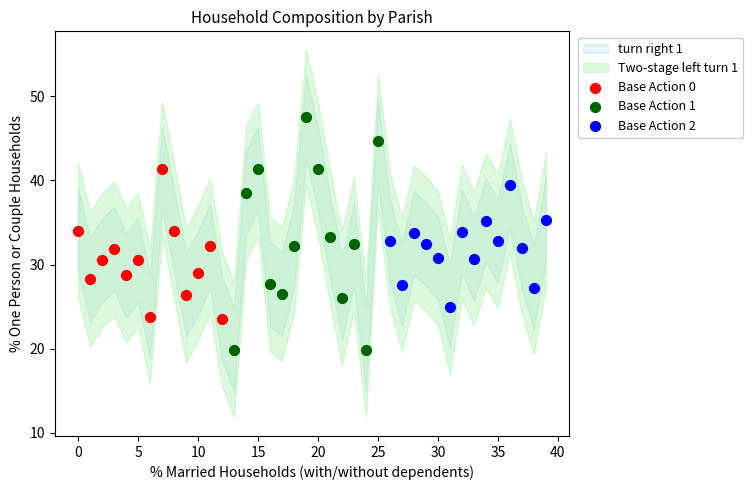

Which series has the largest Y range (max minus min)?

Base Action 1